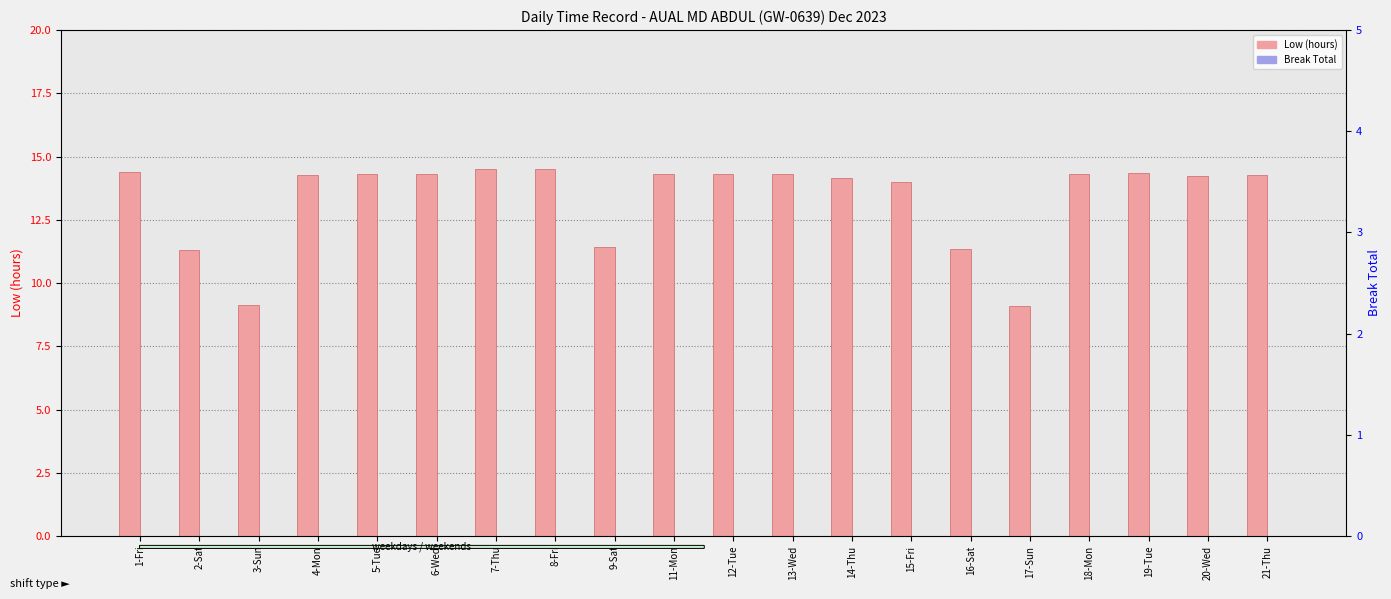

Which series changed the most between 8-Fri and 21-Thu?

Low (hours)